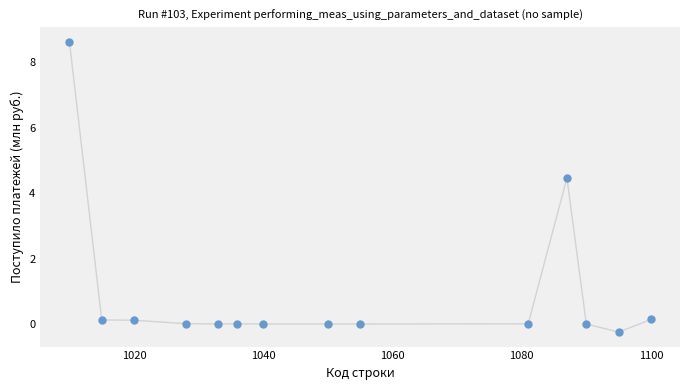

What Y value in the scatter plot is closest to 4?

4.5